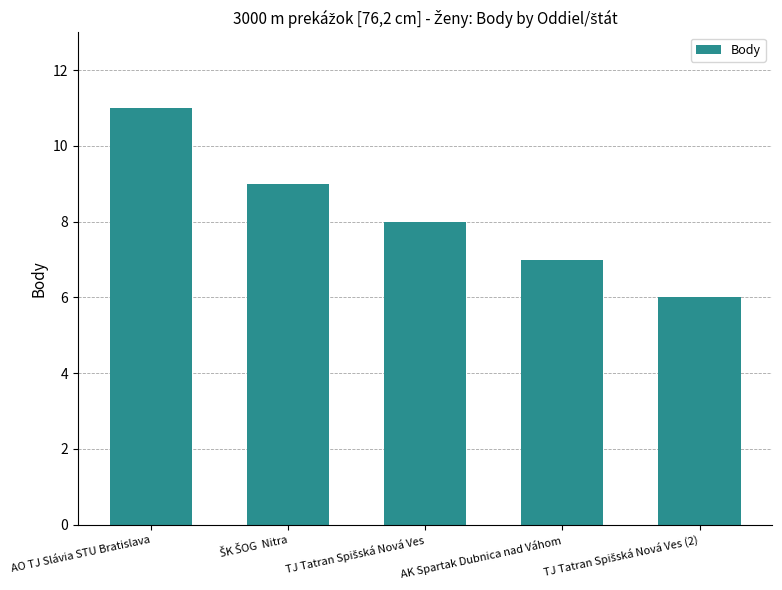

What position from the right is AO TJ Slávia STU Bratislava?

5